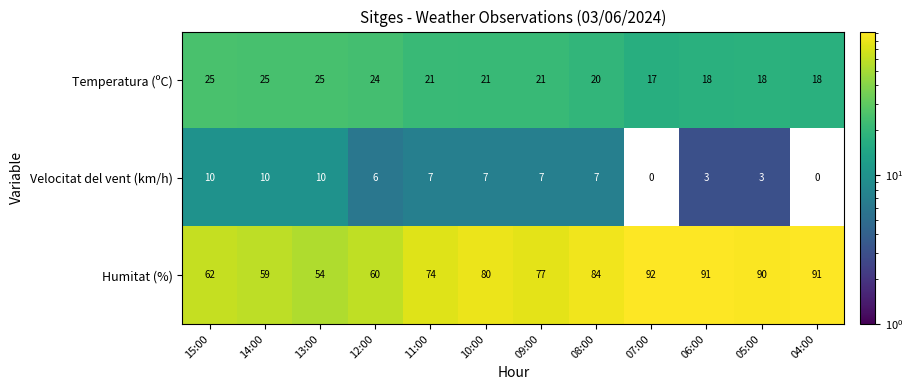

What is the average value of the Temperatura (ºC) series?

21